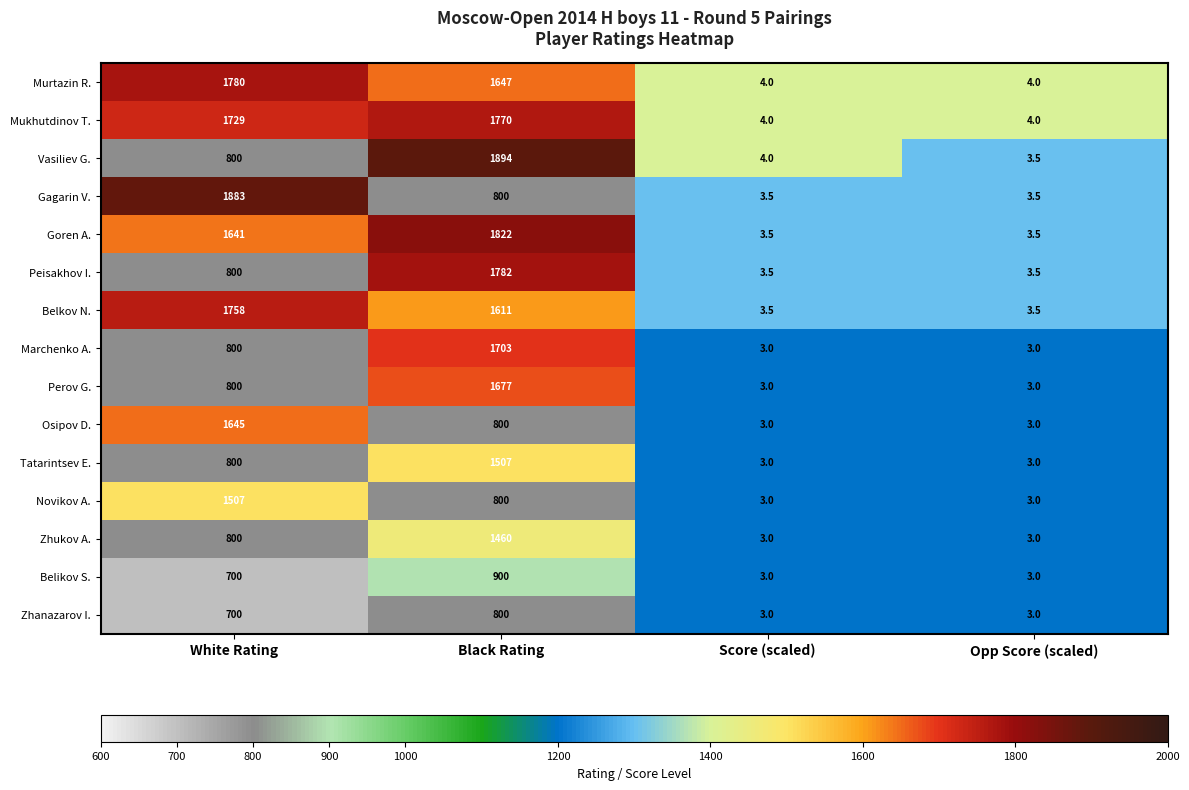

How many distinct data groups are displayed?

15